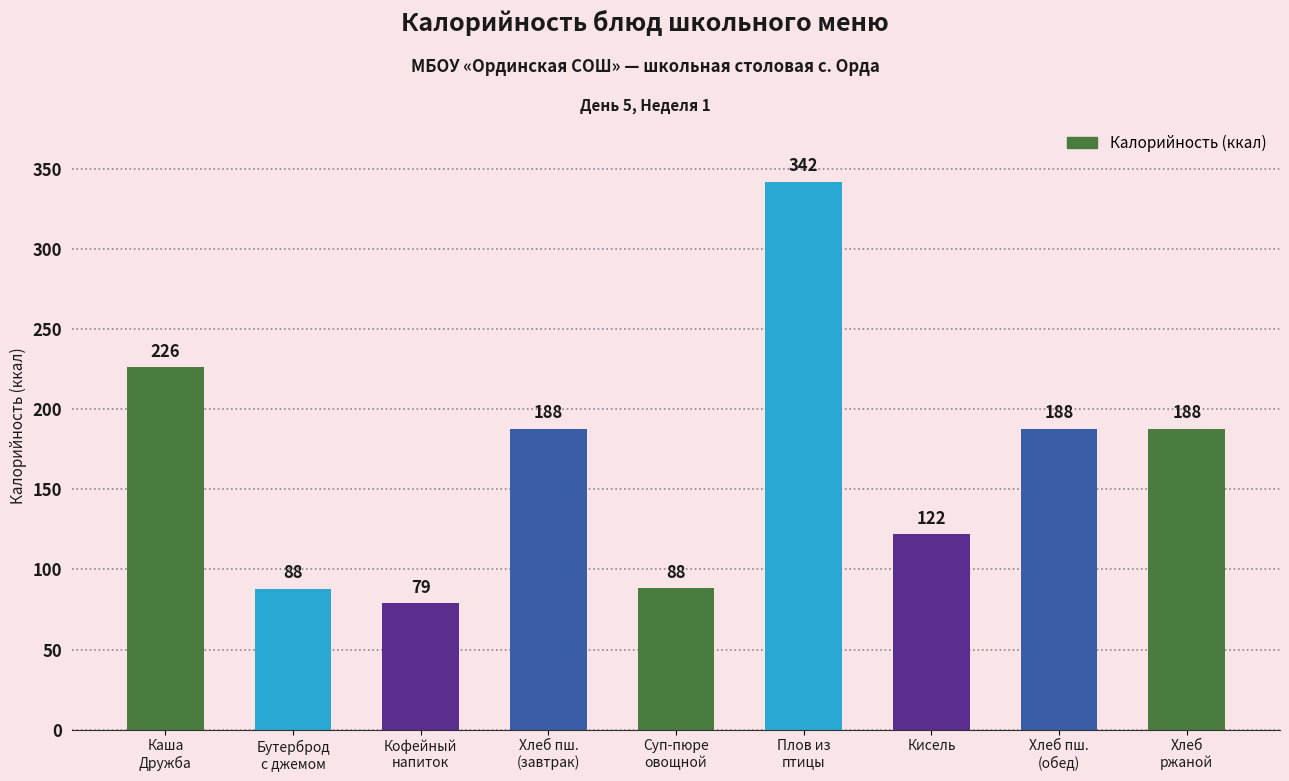

What is the difference between the maximum and second lowest values?

254.0